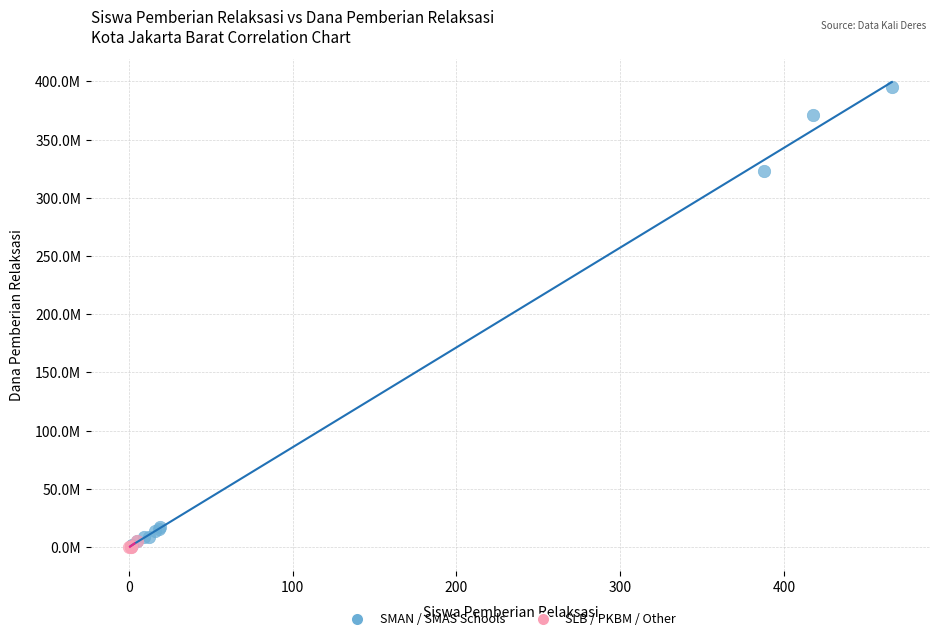

Which series has the largest Y range (max minus min)?

SMAN / SMAS Schools